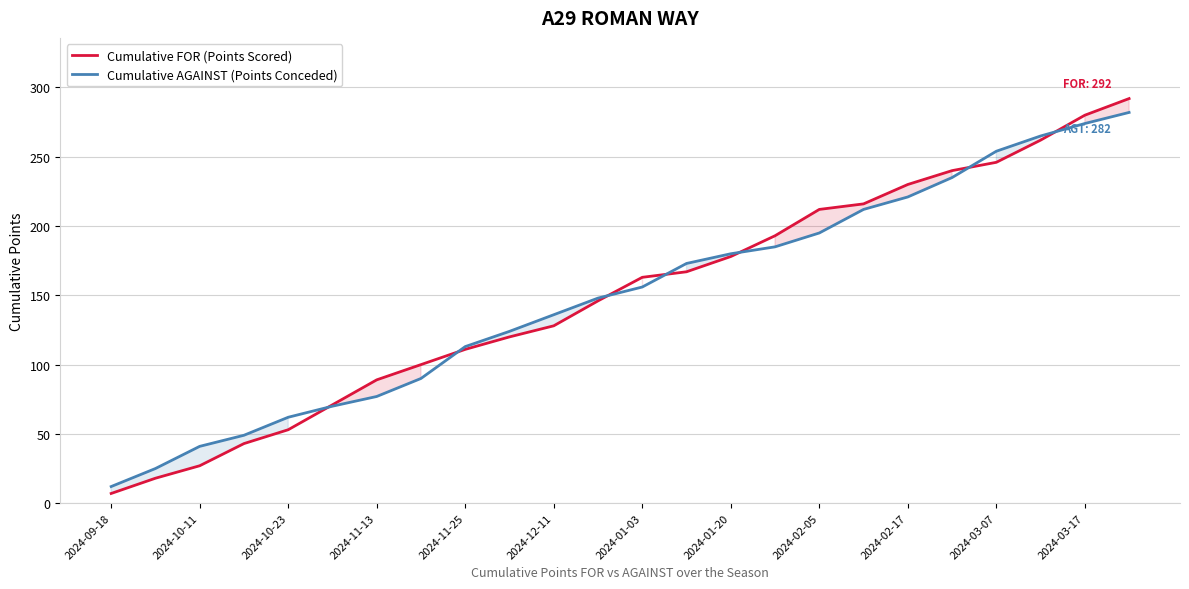

What is the minimum value for Cumulative FOR (Points Scored)?

7